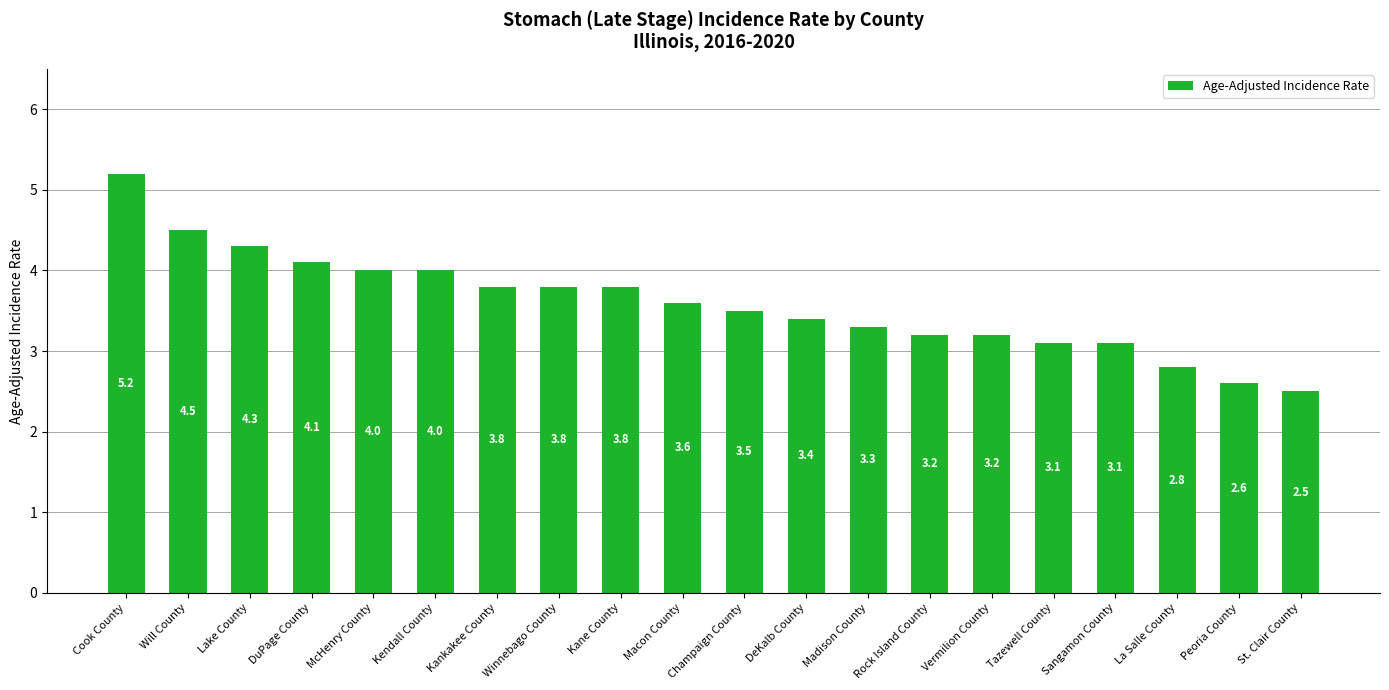

Which category has the highest value across all series?

Cook County